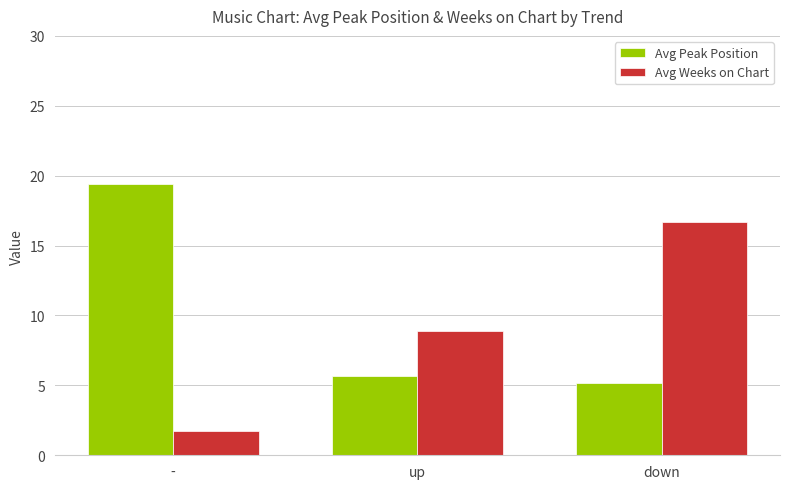

Read the Avg Peak Position value at up.

5.6